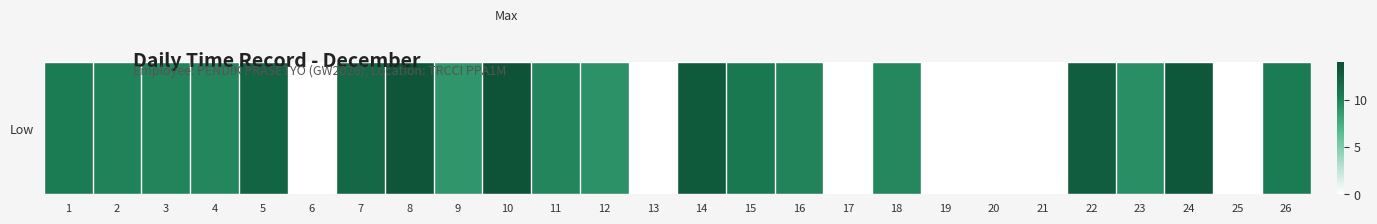

The chart shows a value of 10.7 at 15. True or false?

True